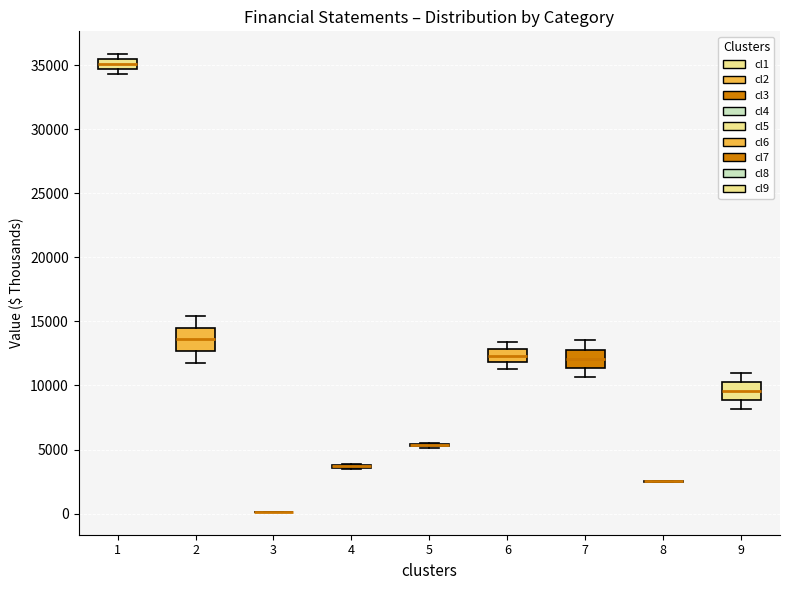

Reading left to right, transcribe this box plot: for each box, give where its median line is, the range the box spans, and where its two whiskers end, as read against the y-axis. The values are not printed on the chart, so give them approximately, as read against the axis.

1: median 35000, box 34500 to 35500, whiskers 34500 (just below the box's lower edge) to 36000
2: median 13500, box 12500 to 14500, whiskers 12000 to 15500
3: box collapsed to a line at 0, whiskers 0 to 0
4: box collapsed to a line at 3500, whiskers 3500 to 4000
5: box collapsed to a line at 5500, whiskers 5000 to 5500
6: median 12500, box 12000 to 13000, whiskers 11500 to 13500
7: median 12000, box 11500 to 13000, whiskers 10500 to 13500
8: box collapsed to a line at 2500, whiskers 2500 to 2500
9: median 9500, box 9000 to 10500, whiskers 8000 to 11000